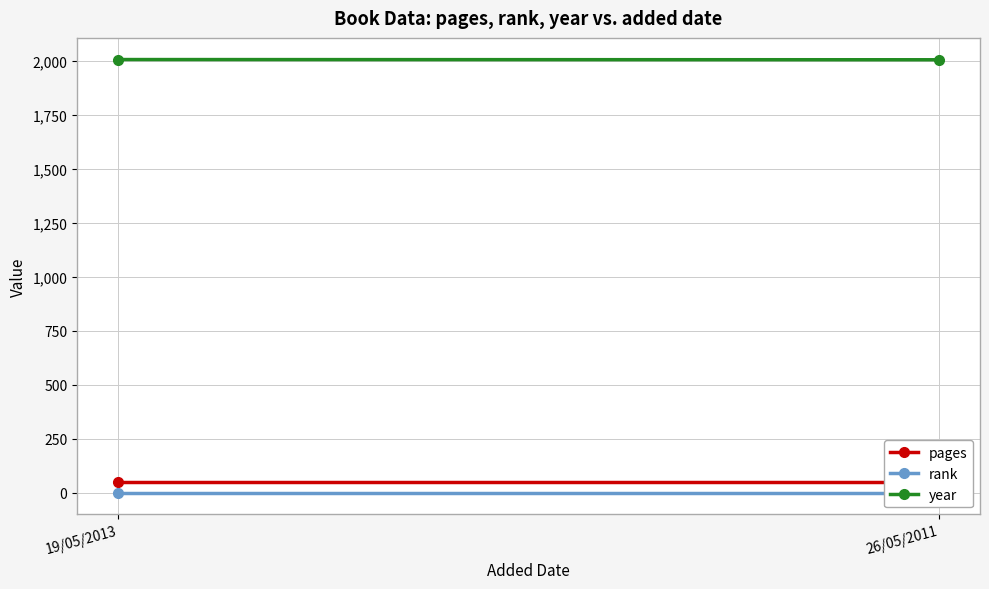

Reading right to left, extract all data points from this chart.

pages: 26/05/2011=48	19/05/2013=48
rank: 26/05/2011=1	19/05/2013=1
year: 26/05/2011=2004	19/05/2013=2005